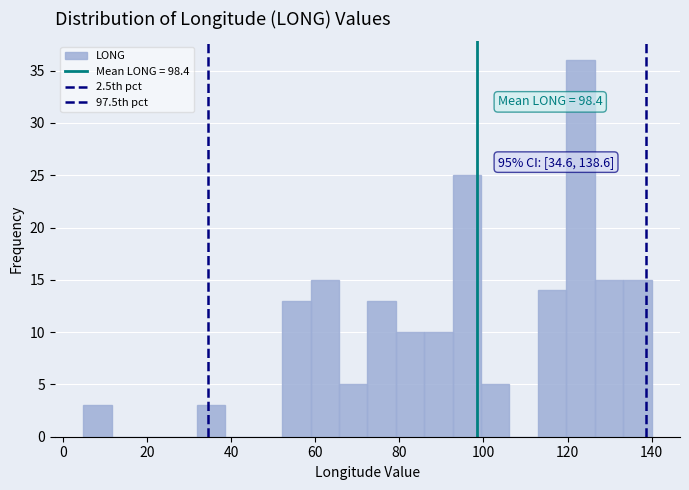

Around what value on the x-axis is the tallest bar? Give the approximate position of its centre, as read against the axis.

124